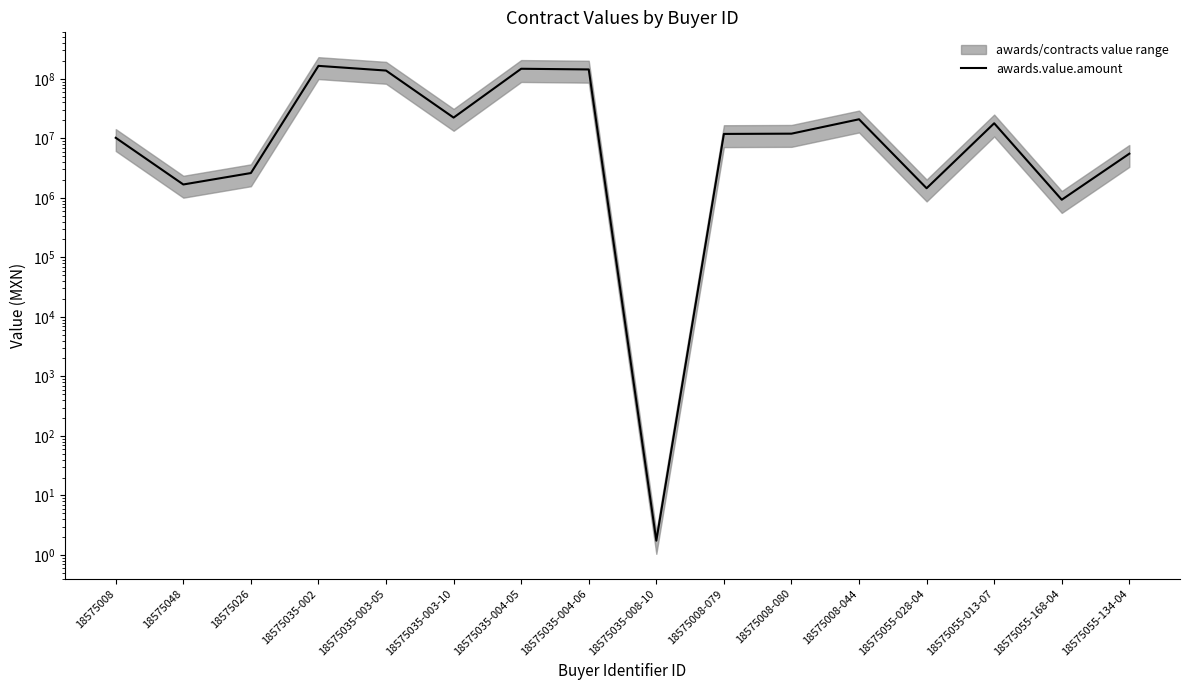

At which category does the chart reach its peak across all series?

18575035-002